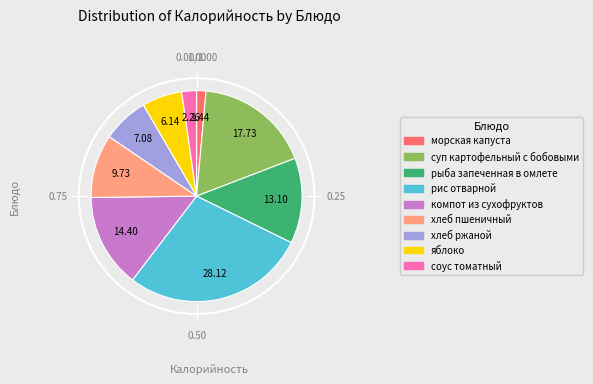

Do соус томатный and морская капуста together represent more than half of the pie?

No